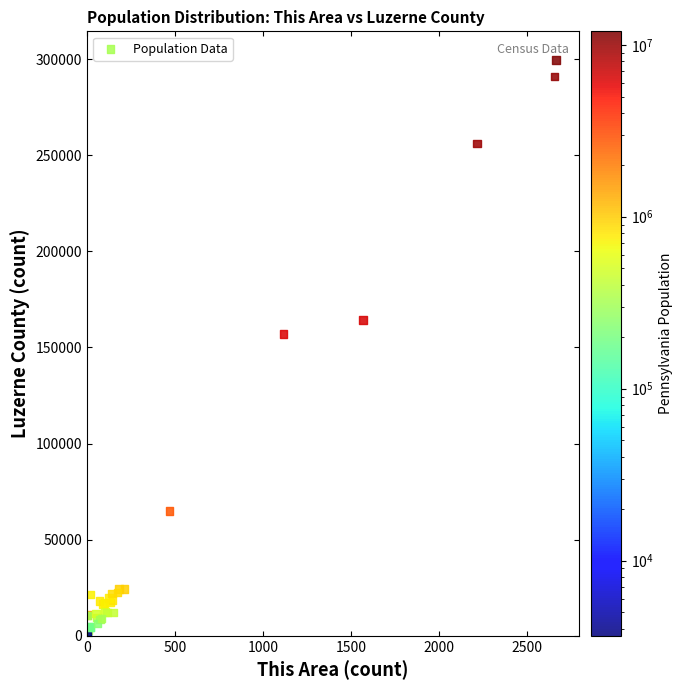

What Y value in the scatter plot is closest to 149742?

156829